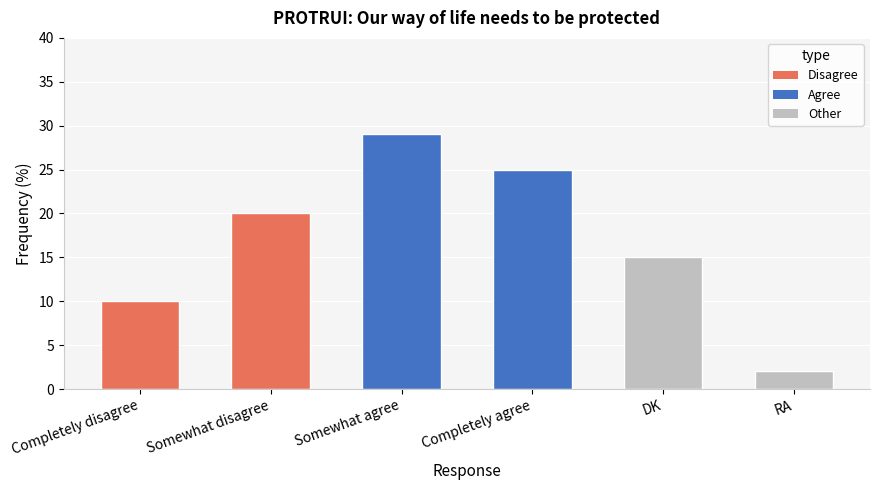

At which category does the chart reach its peak across all series?

Somewhat agree